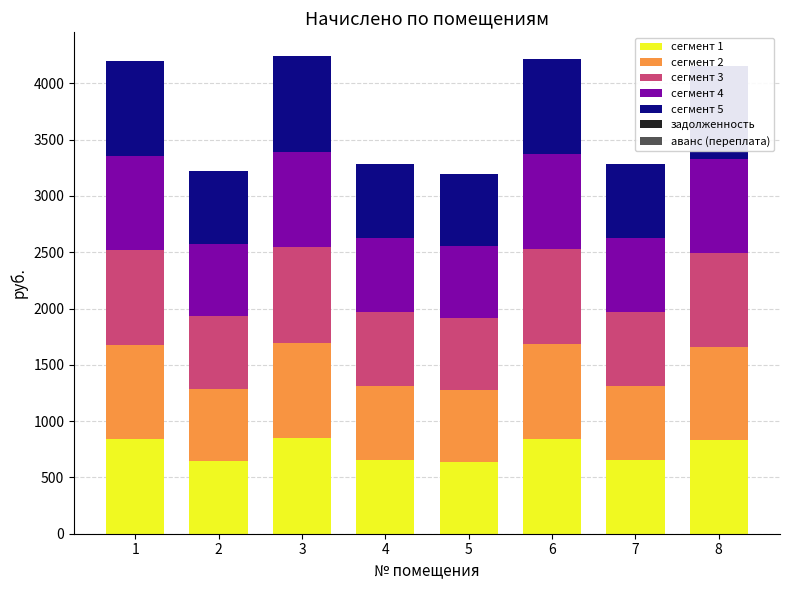

Which category has the highest value across all series?

3